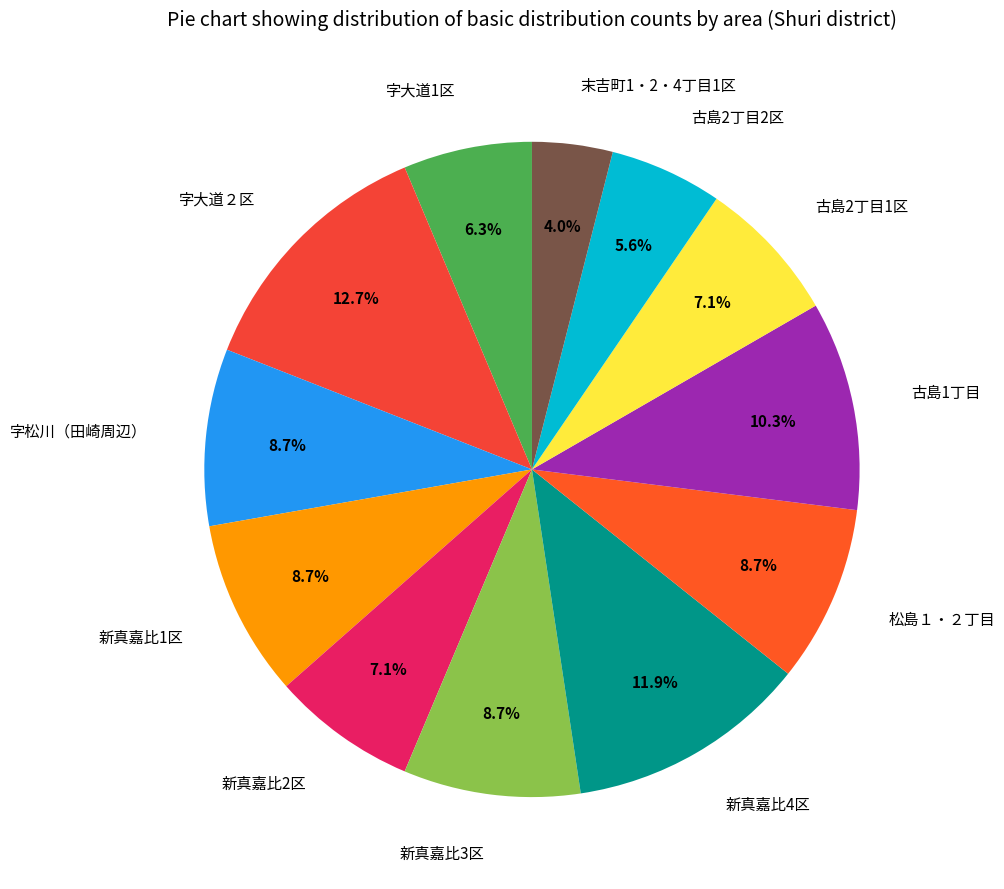

Which slice is the smallest?

末吉町1・2・4丁目1区